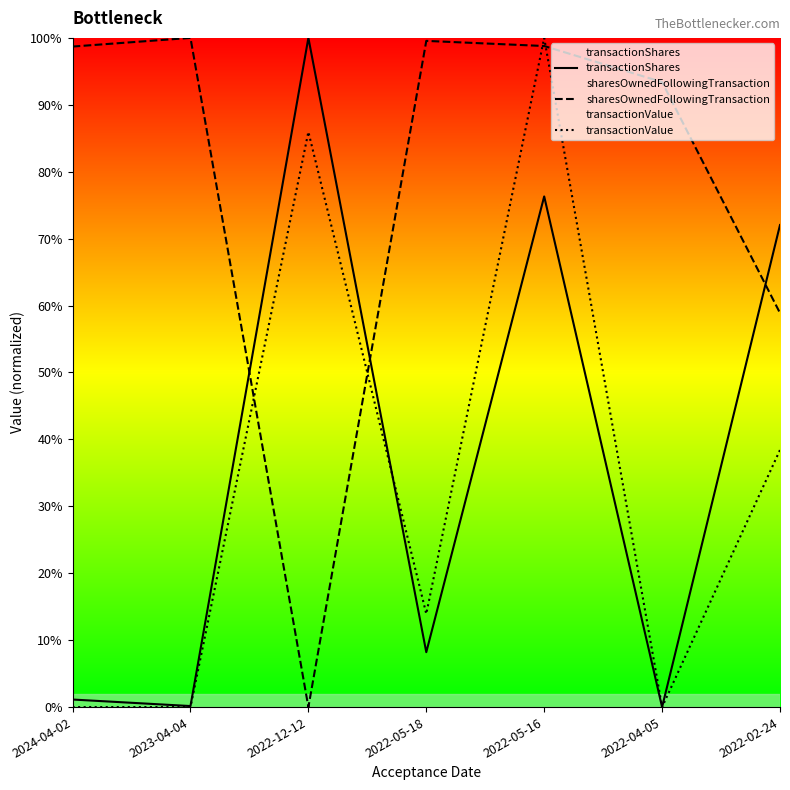

What are all the series names shown in the legend?

transactionShares, sharesOwnedFollowingTransaction, transactionValue